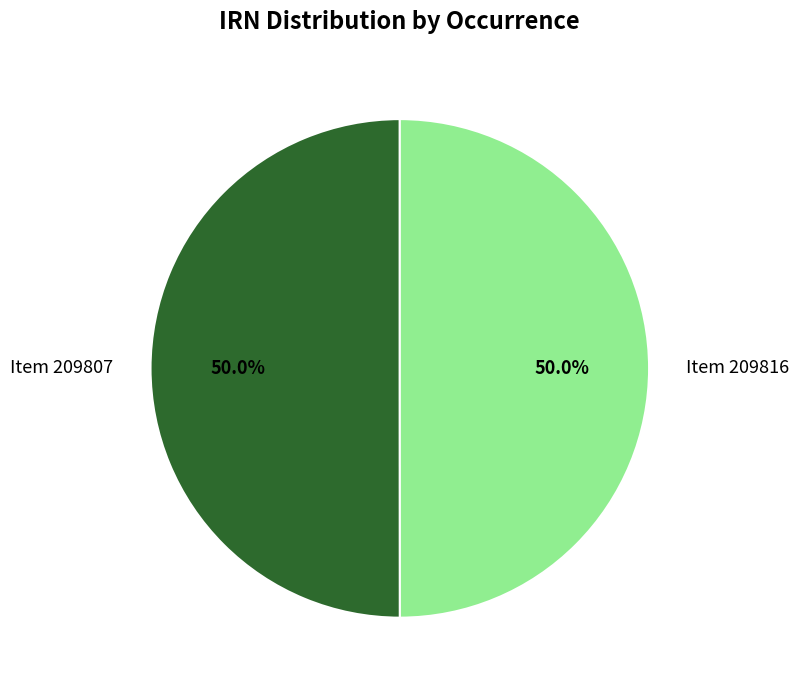

Count the number of slices in the pie.

2